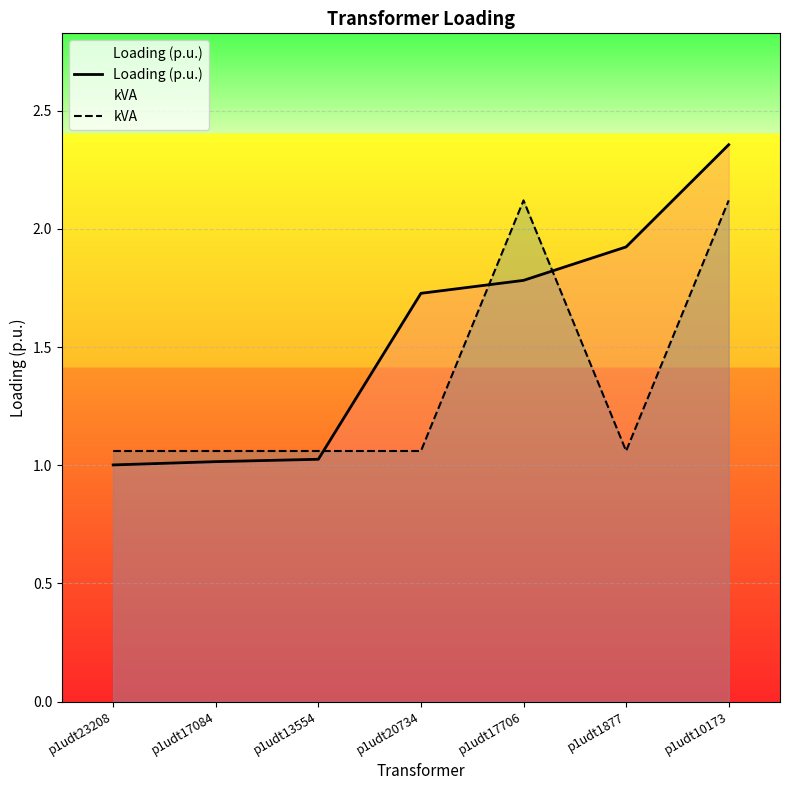

True or false: Loading (p.u.) has a value of 0.7 at p1udt17706.

False